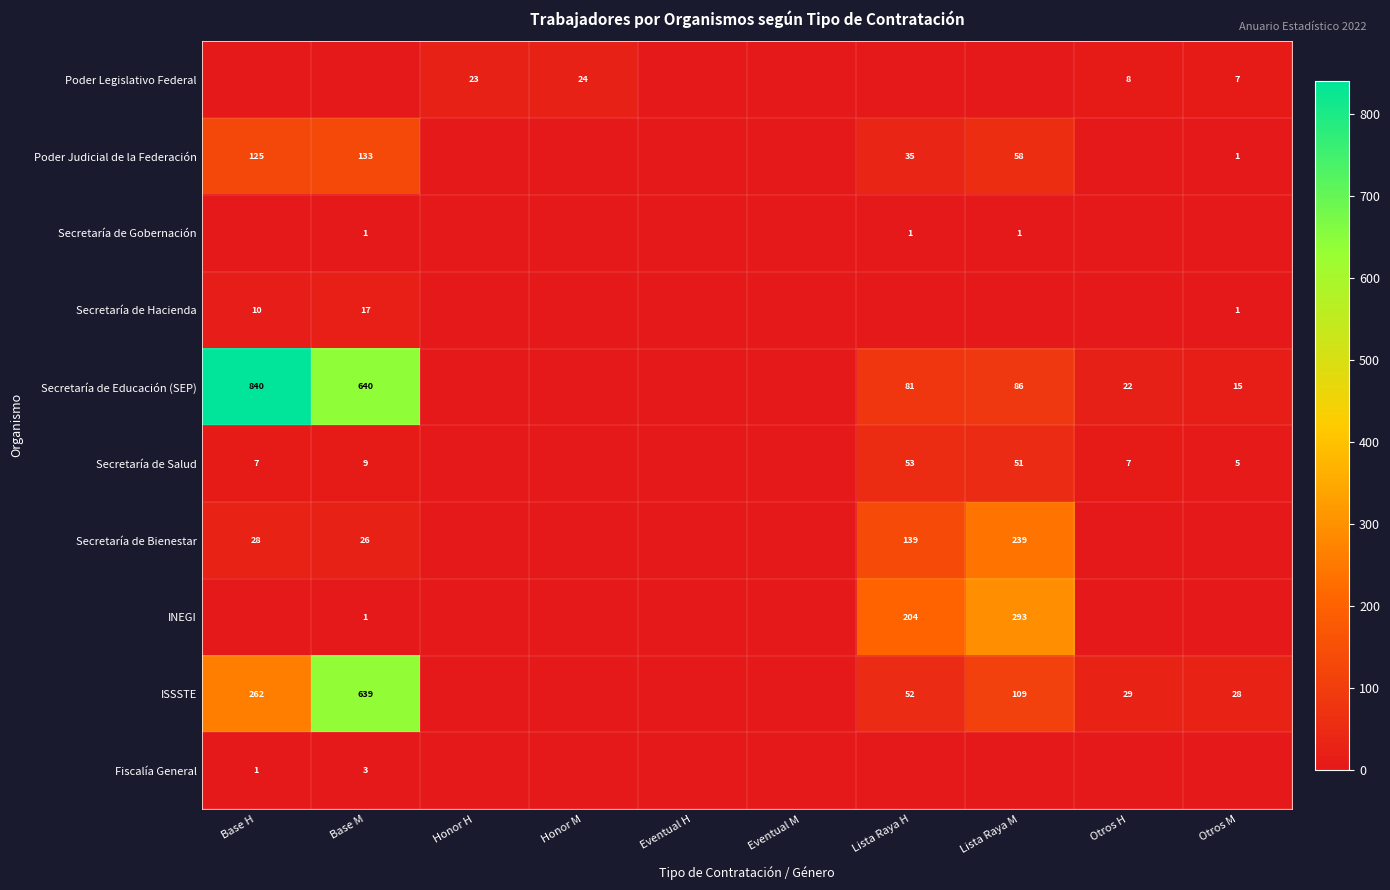

True or false: INEGI has a value of 293 at Lista Raya M.

True